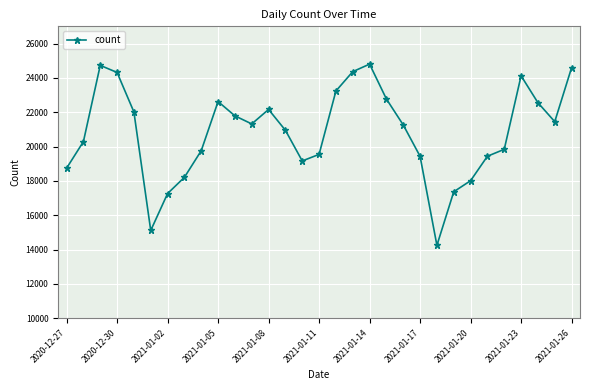

How many points are higher than both their immediate neighbors (excluding endpoints)?

5